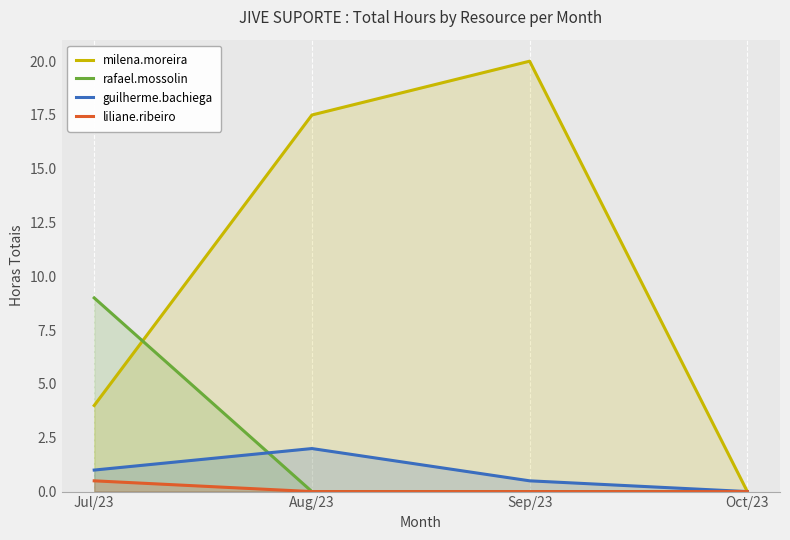

What is the approximate value of rafael.mossolin at Jul/23?

9.0